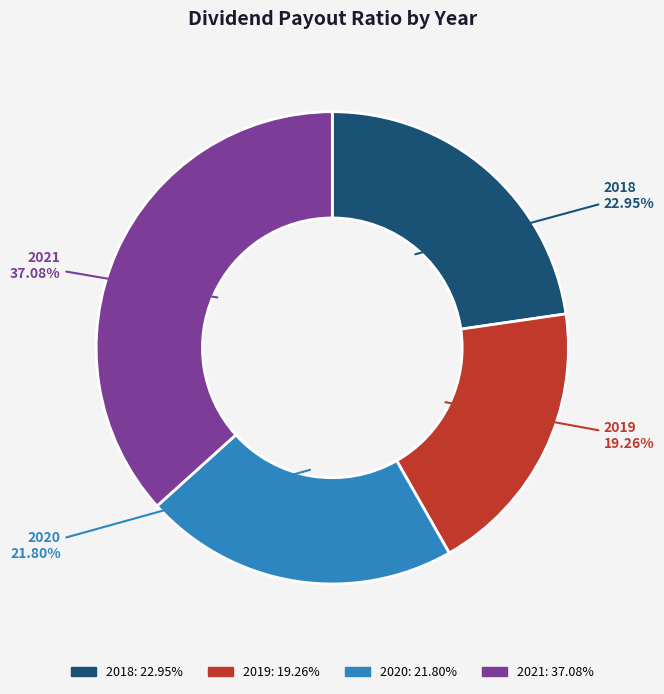

To the nearest percent, what percentage of the pie is 2019?

19%